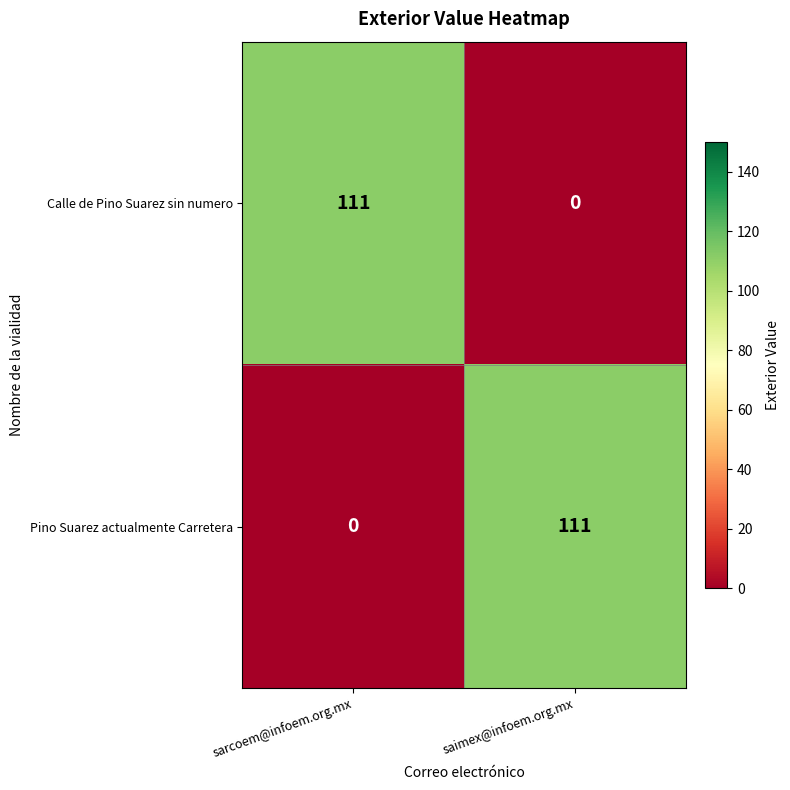

What is the spread (max minus min) of values at saimex@infoem.org.mx?

111